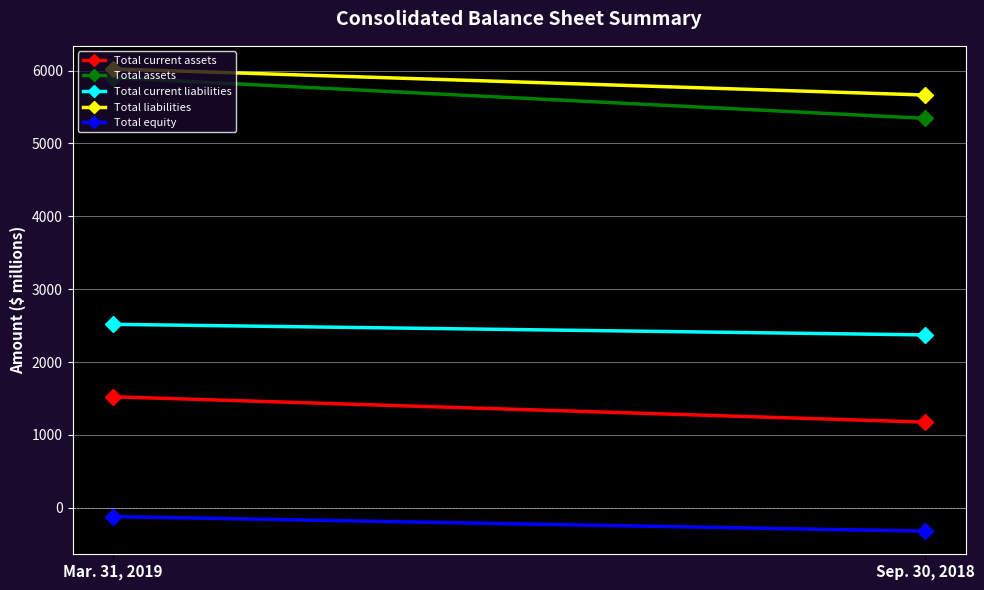

Between Sep. 30, 2018 and Mar. 31, 2019, which is larger?

Mar. 31, 2019